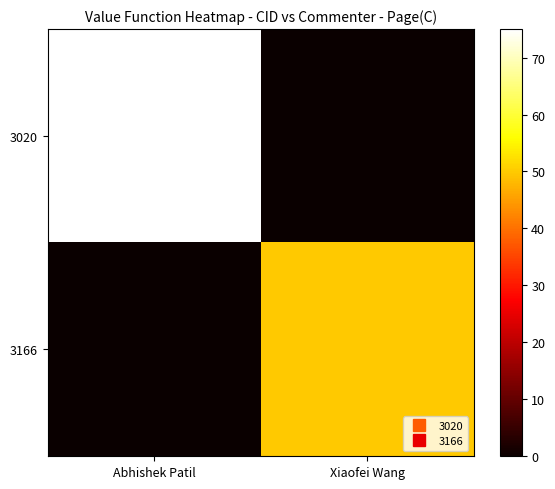

Reading right to left, what are all the values shown in this chart?

3020: Xiaofei Wang=0	Abhishek Patil=75
3166: Xiaofei Wang=50	Abhishek Patil=0